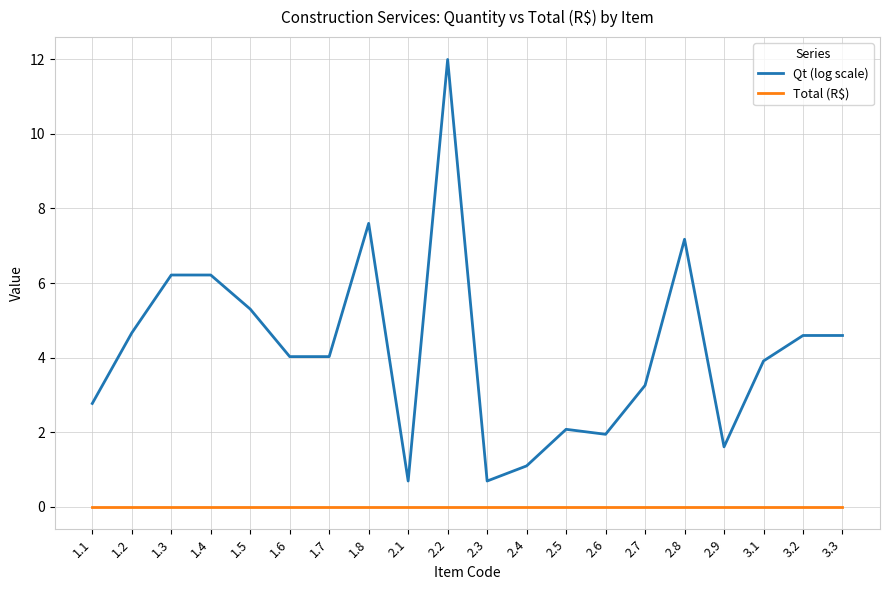

Rank the series at 2.8 from highest to lowest value.

Qt (log scale), Total (R$)